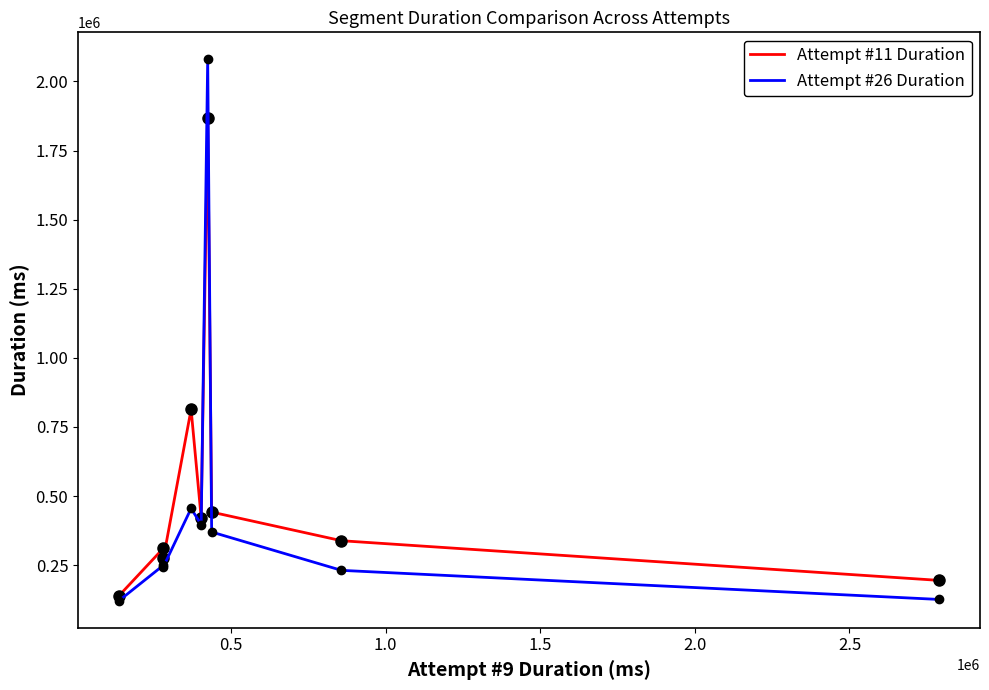

Which series has the largest range (max minus min)?

Attempt #26 Duration